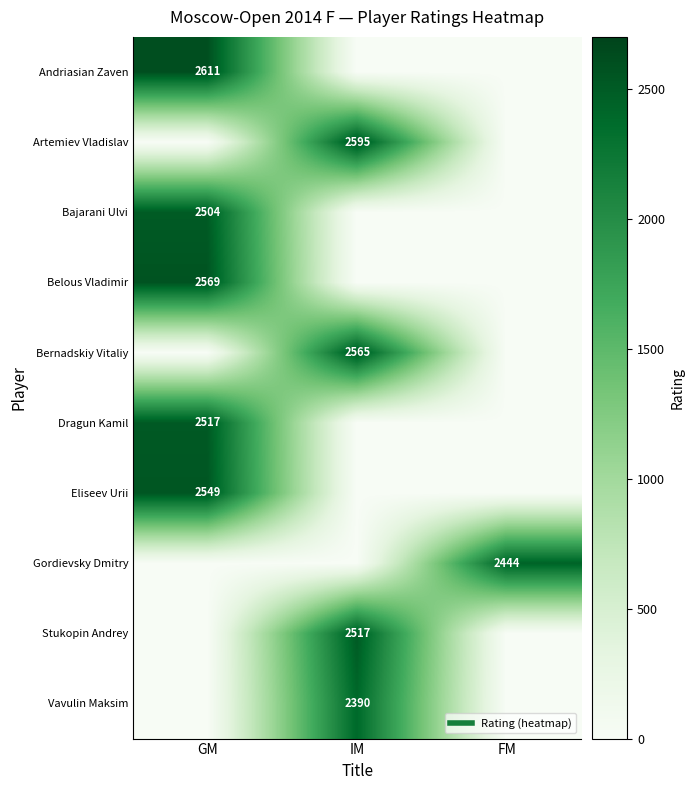

Rank the categories by Gordievsky Dmitry value from lowest to highest.

GM, IM, FM